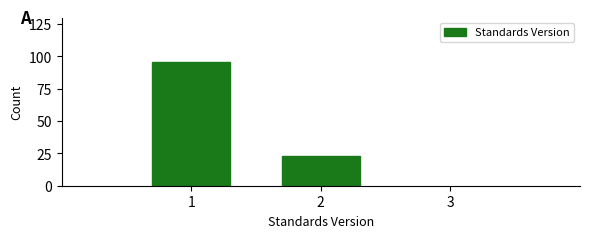

Reading right to left, what are all the values shown in this chart?

2=23	1=96